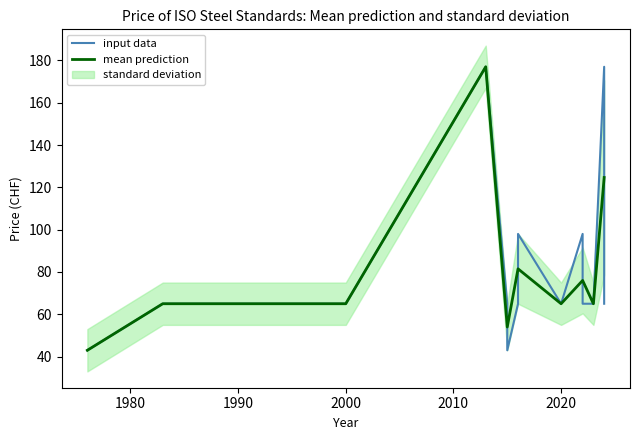

What is the sum of the values at 2020 and 2023?

130